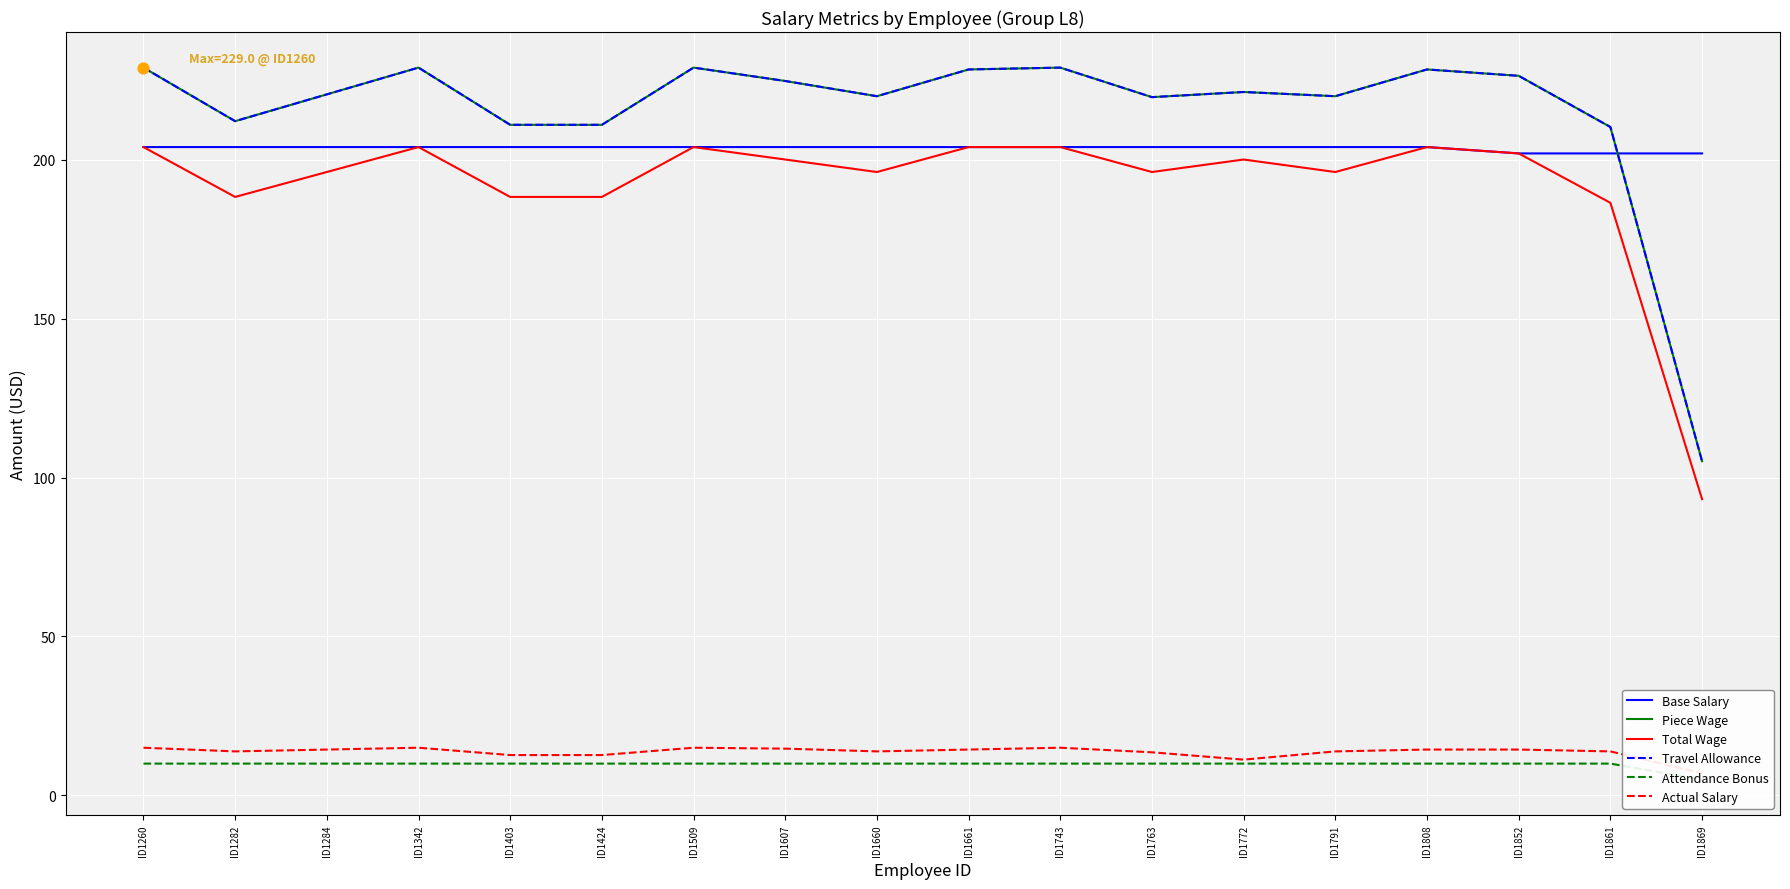

Which series contains the lowest Y value?

Attendance Bonus